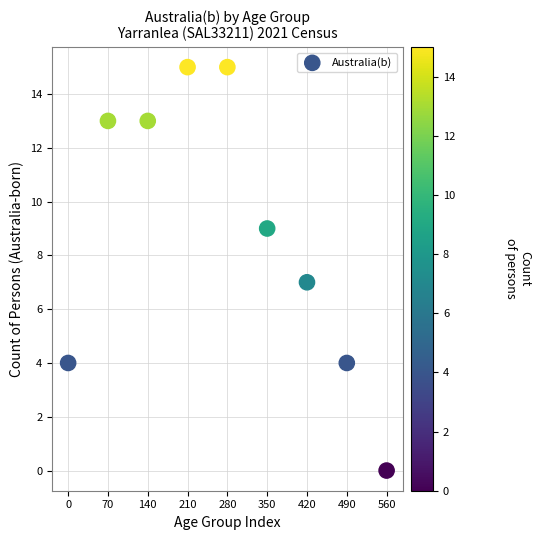

What is the range of X values (max minus min)?

560